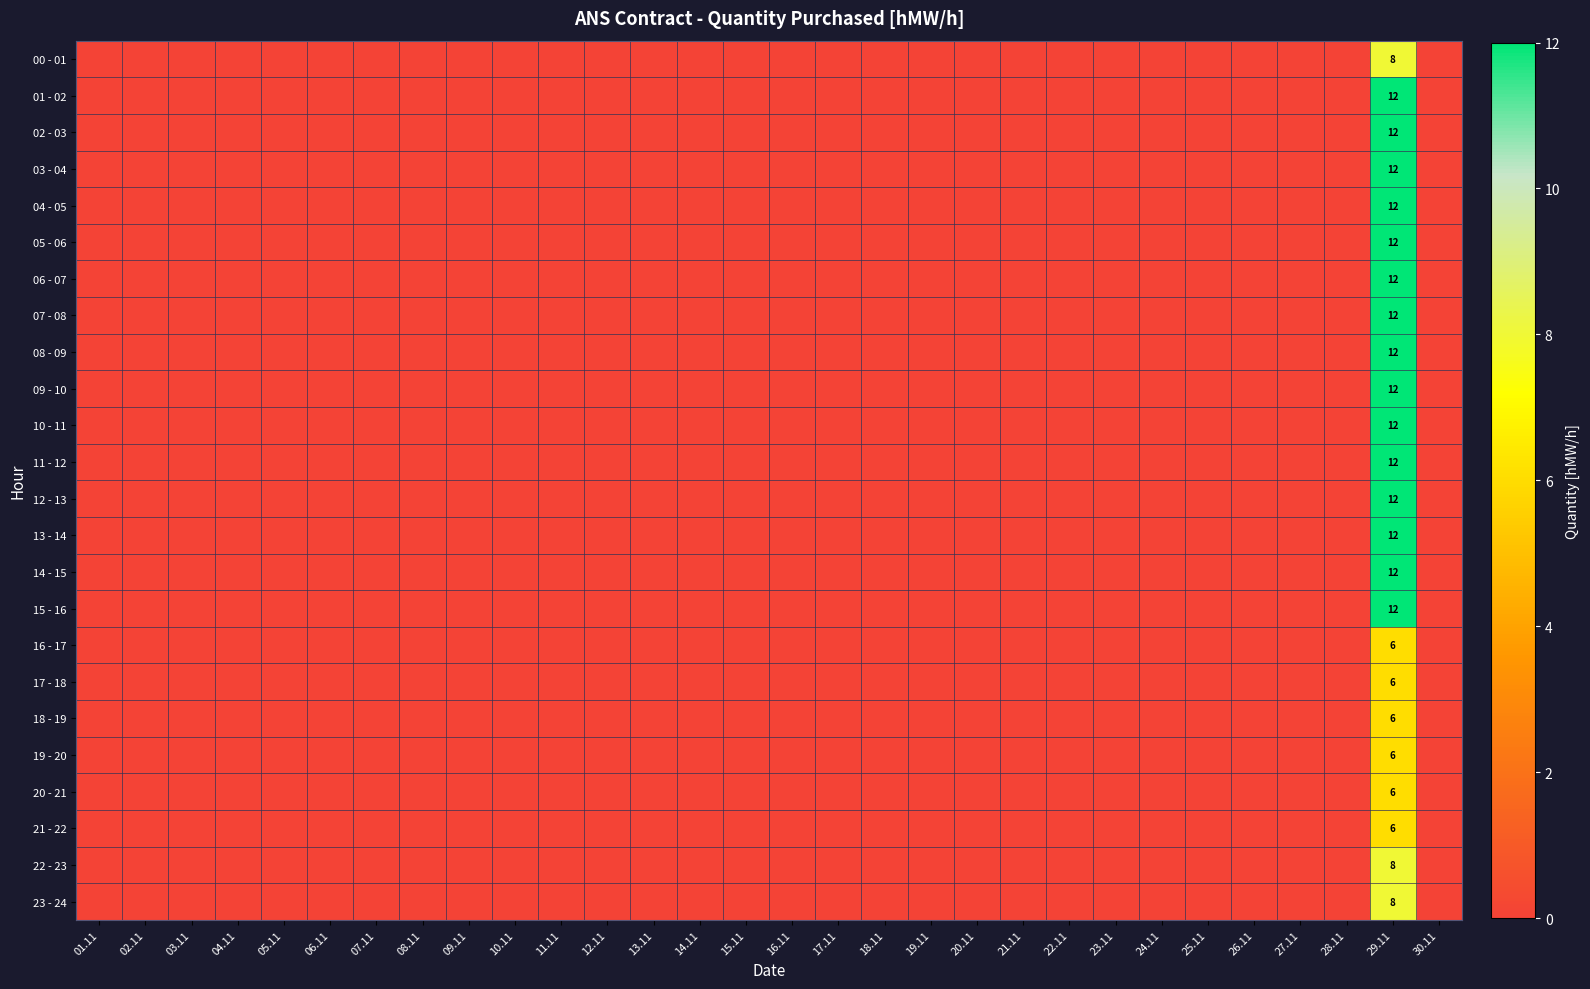

The value of 07 - 08 at 02.11 is 0. True or false?

True